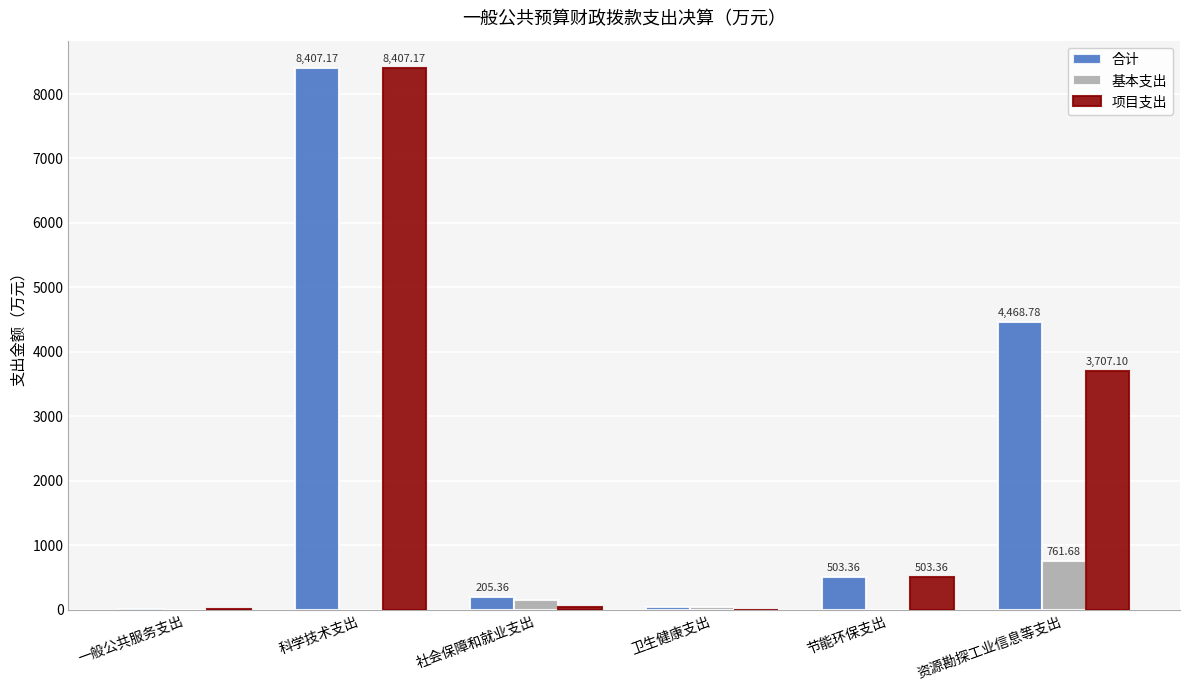

At which category is the sum across all series the highest?

科学技术支出